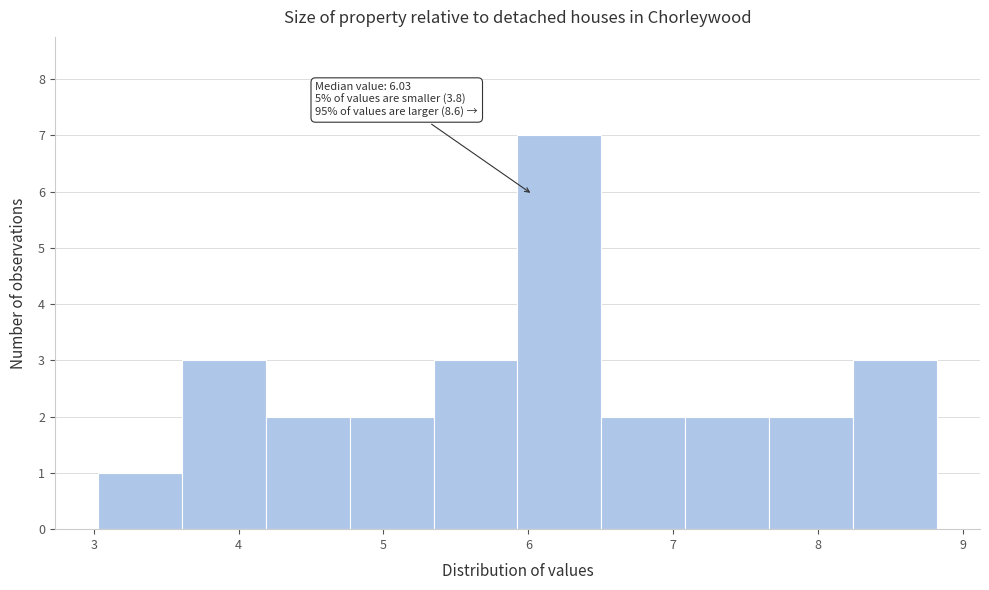

Over which range of the x-axis is the bar tallest?

5.9 to 6.5